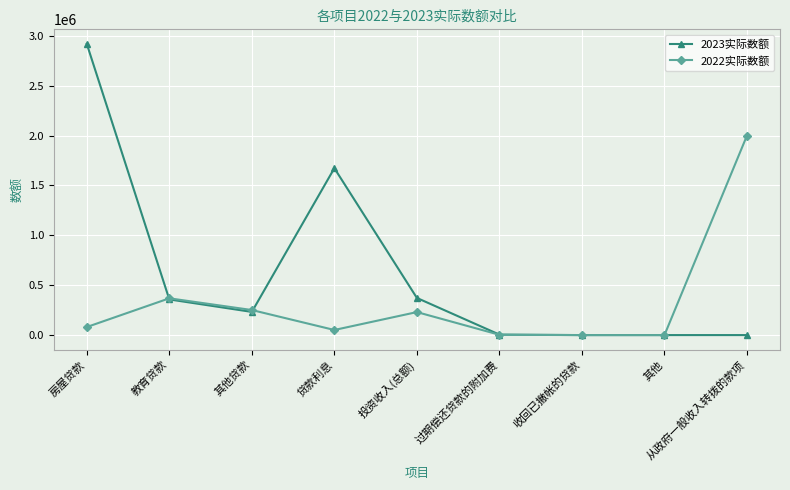

Read the 2023实际数额 value at 教育贷款, to the nearest 50.

357350